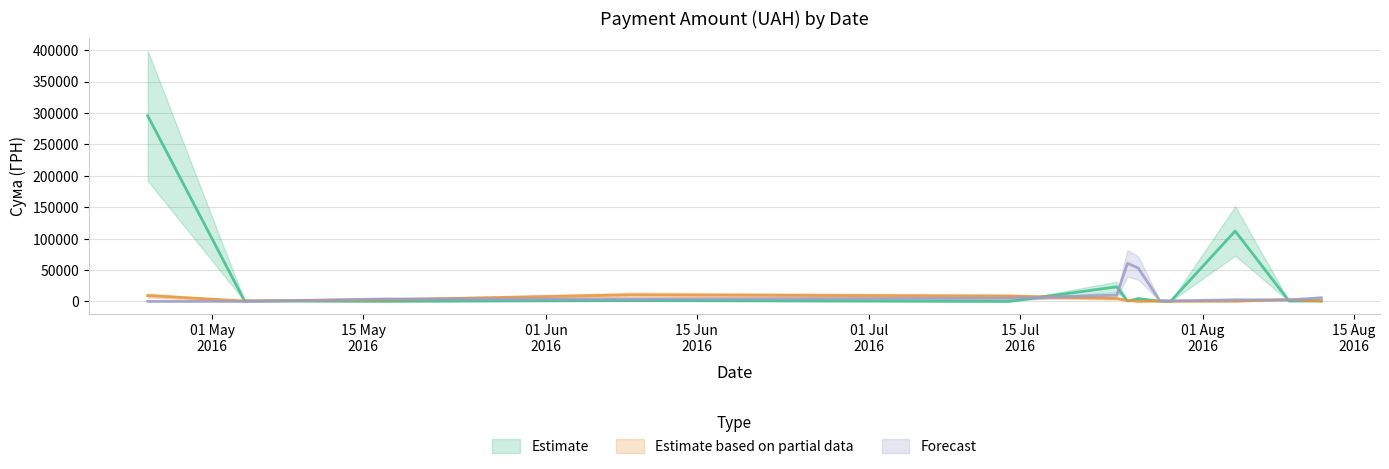

True or false: Estimate and Estimate based on partial data cross at least once.

True